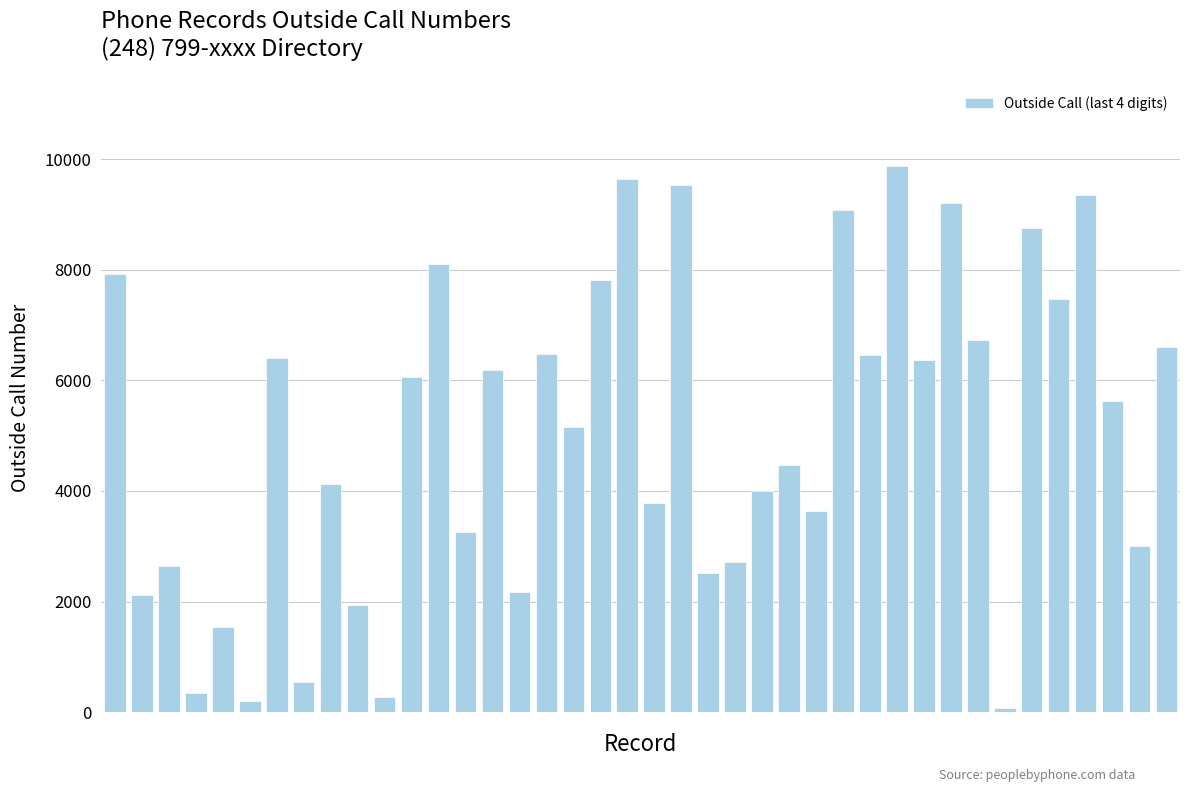

How many data points does each series have?

40